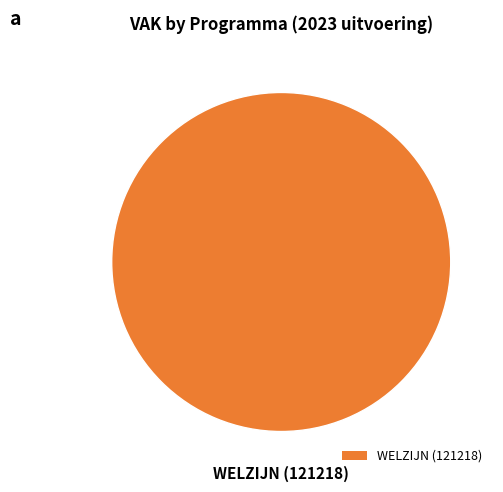

Which category accounts for the majority?

WELZIJN (121218)